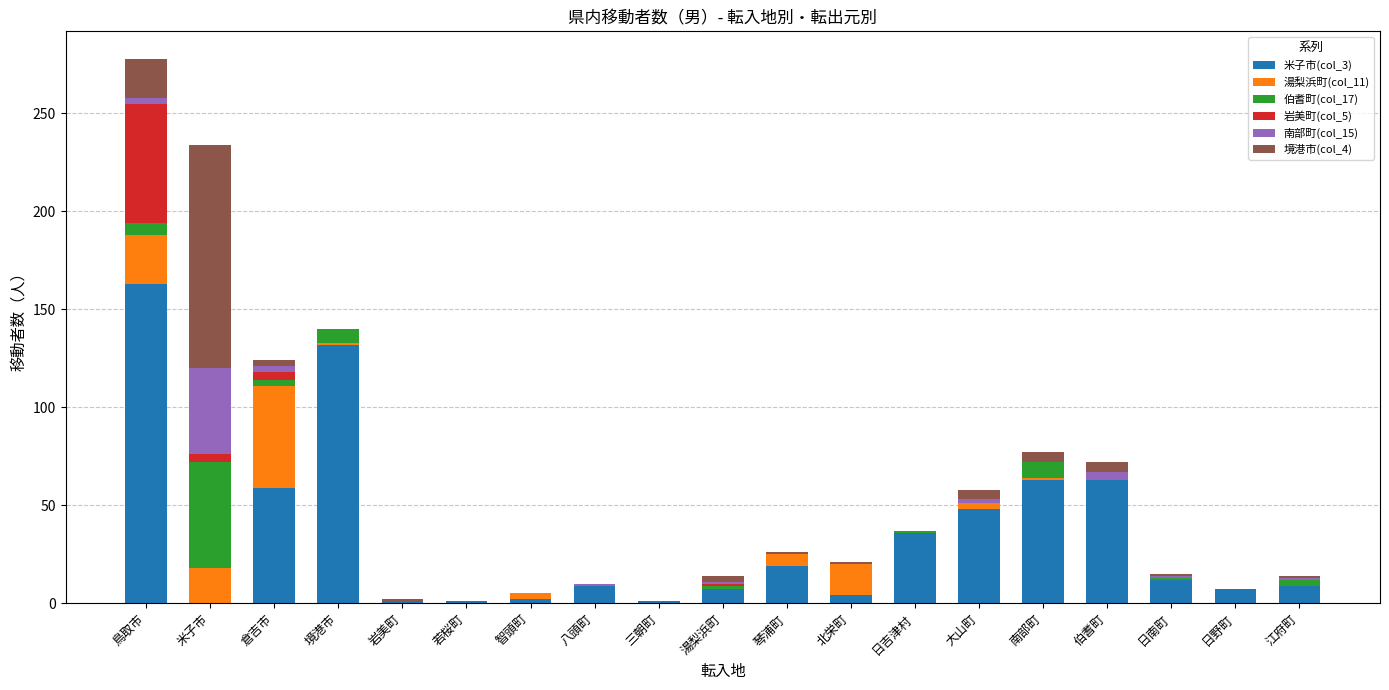

At which category is the sum across all series the highest?

鳥取市